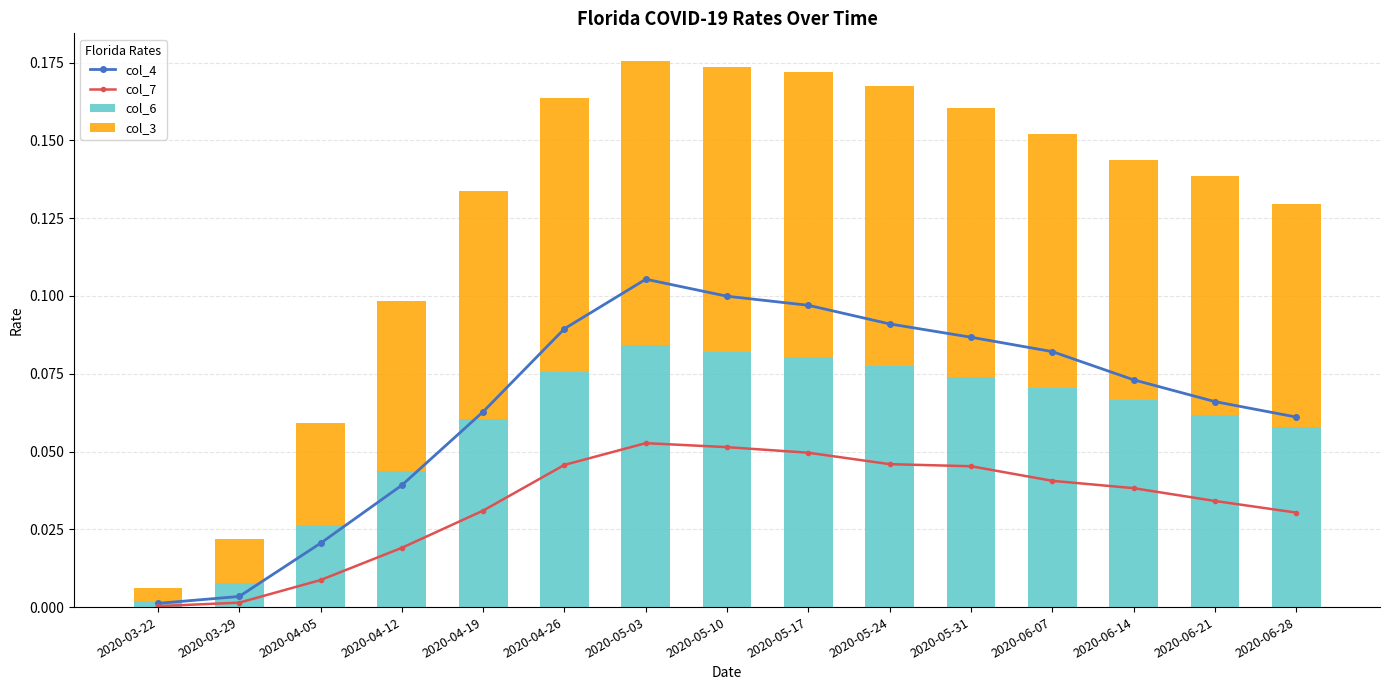

What is the average value of the col_6 series?

0.1